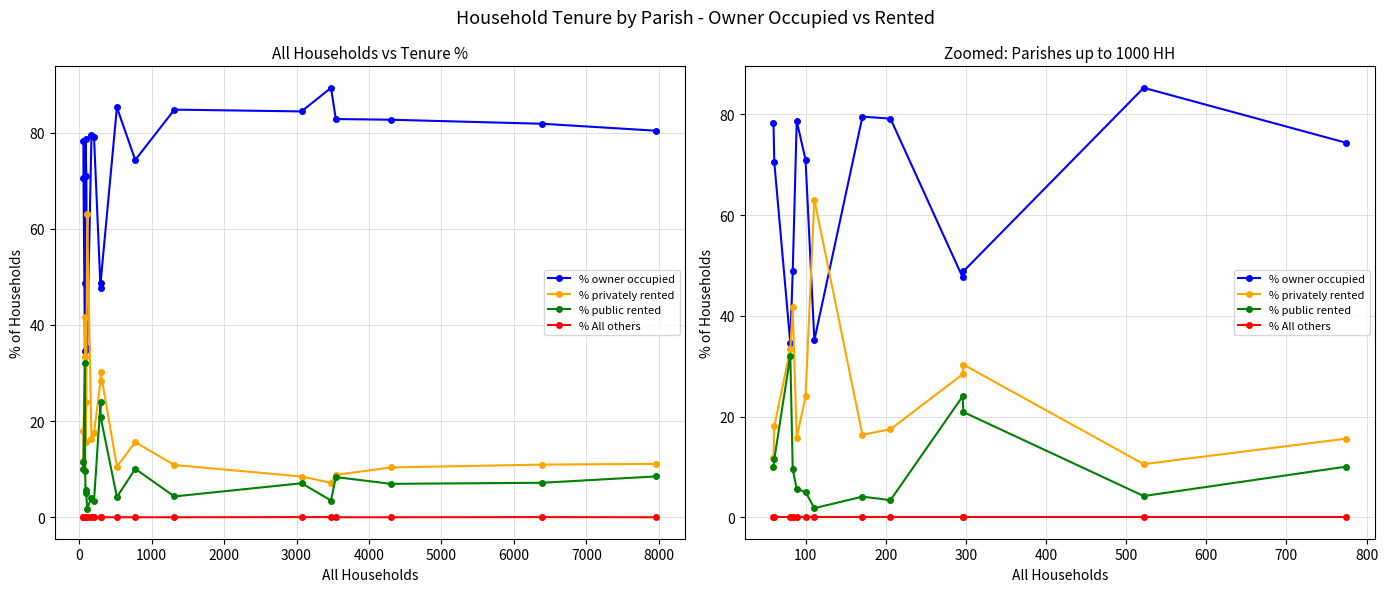

How many interior local valleys does the % owner occupied series have?

3